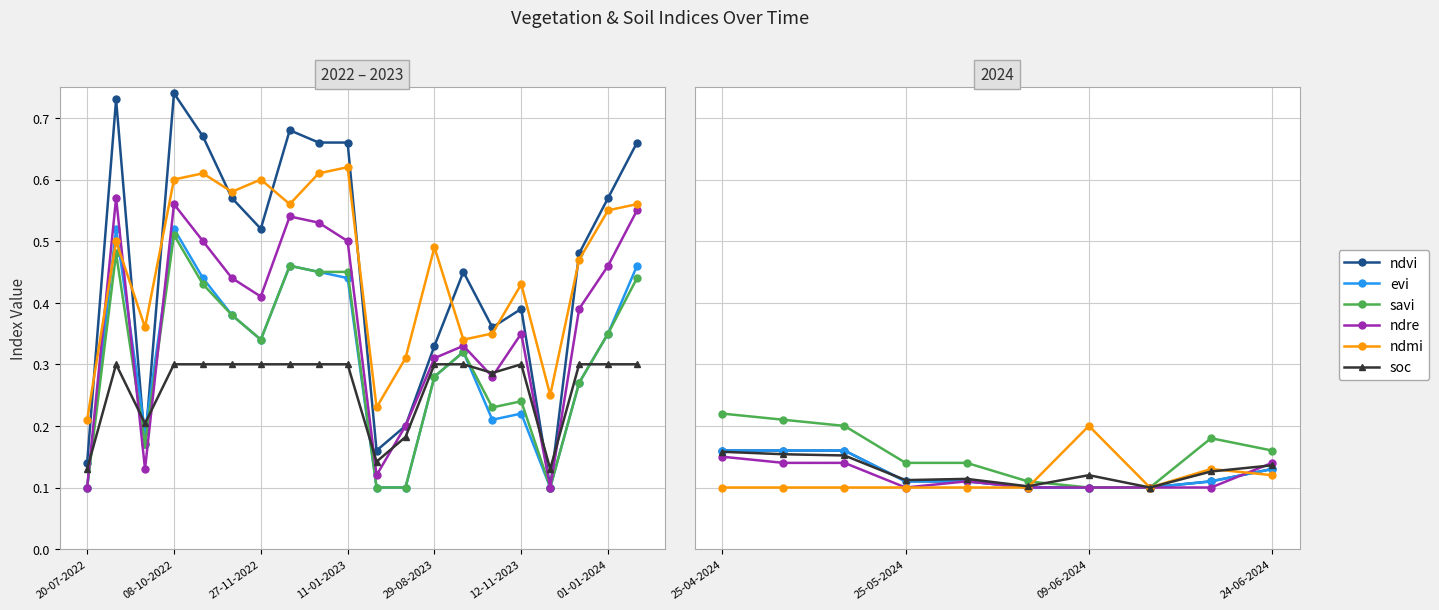

Is it true that evi equals 0.1 at 24-06-2024?

True